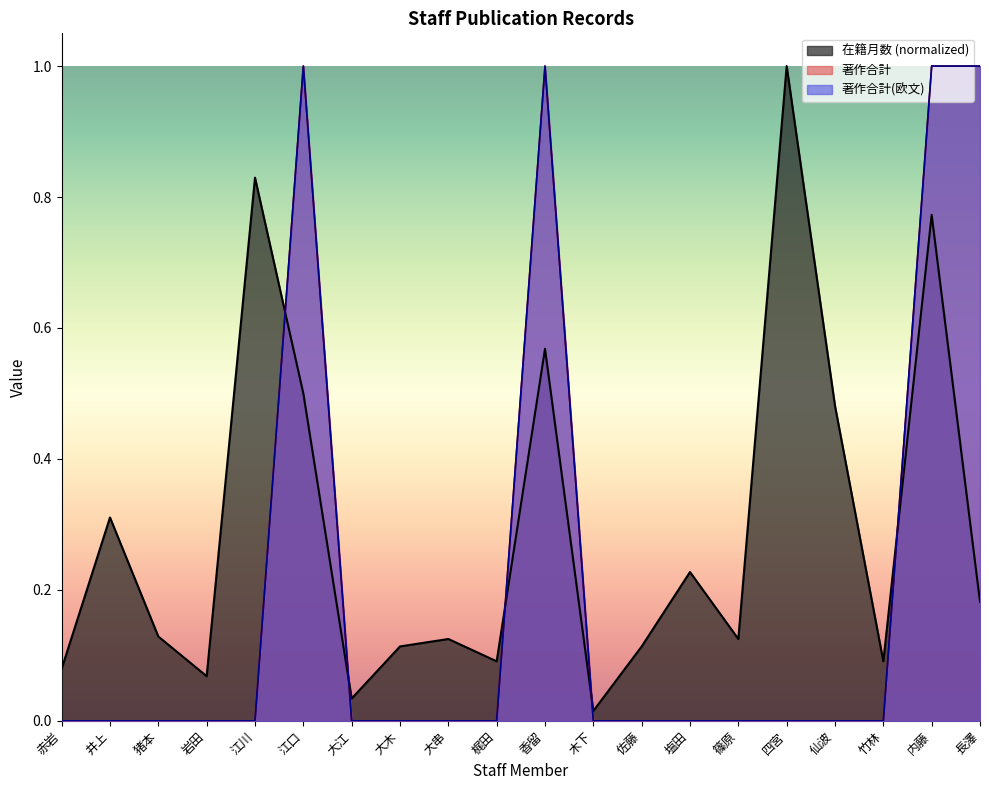

True or false: 著作合計 and 著作合計(欧文) cross at least once.

False